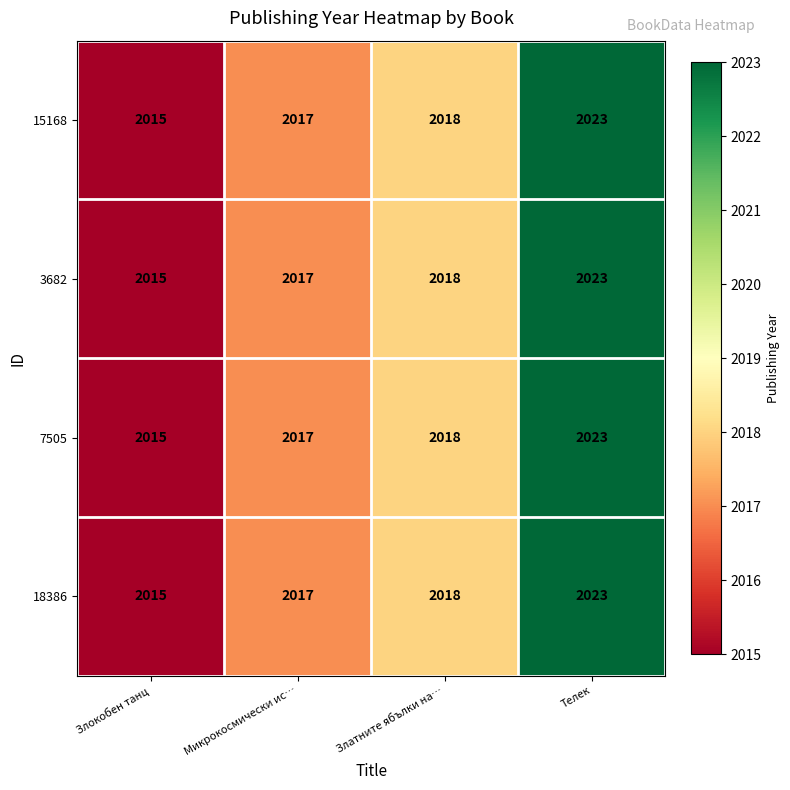

Rank the categories by 7505 value from lowest to highest.

Злокобен танц, Микрокосмически ис…, Златните ябълки на…, Телек